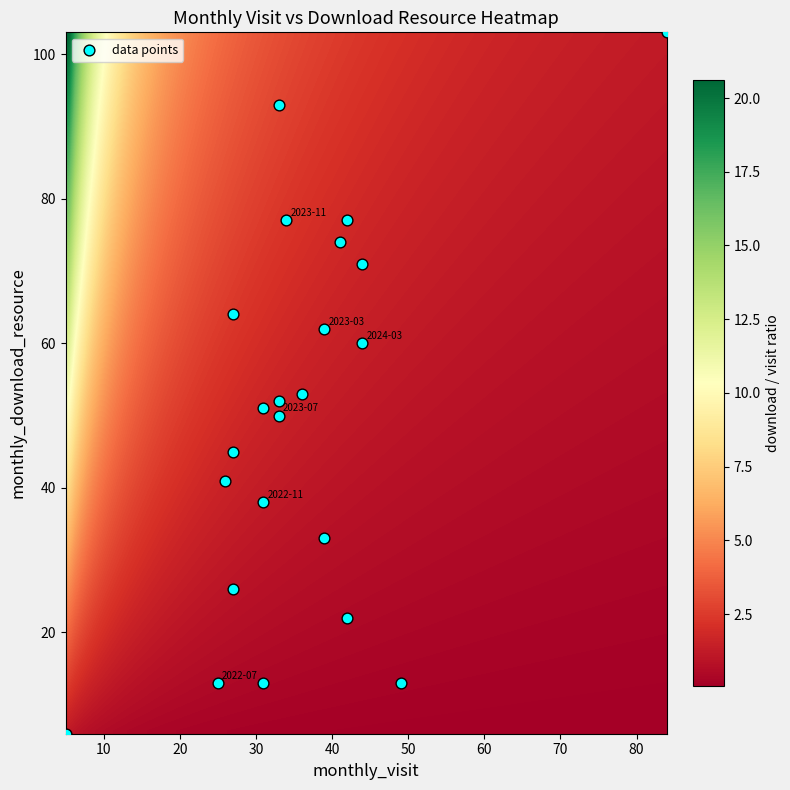

List the coordinates of all points as (X, Y) pairs, reading left to right.

(5, 6)  (25, 13)  (26, 41)  (27, 26)  (27, 64)  (27, 45)  (31, 13)  (31, 38)  (31, 51)  (33, 50)  (33, 93)  (33, 52)  (34, 77)  (36, 53)  (39, 33)  (39, 62)  (41, 74)  (42, 22)  (42, 77)  (44, 71)  (44, 60)  (49, 13)  (84, 103)